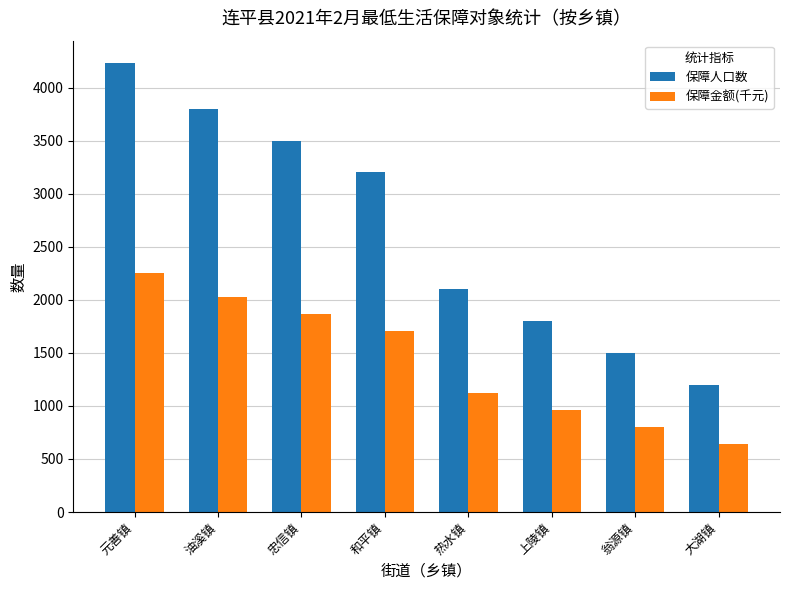

Reading left to right, transcribe all the data shown in this chart.

保障人口数: 4230.0	3800.0	3500.0	3200.0	2100.0	1800.0	1500.0	1200.0
保障金额(千元): 2251.5	2026.3	1866.5	1705.6	1119.9	959.4	799.5	639.6